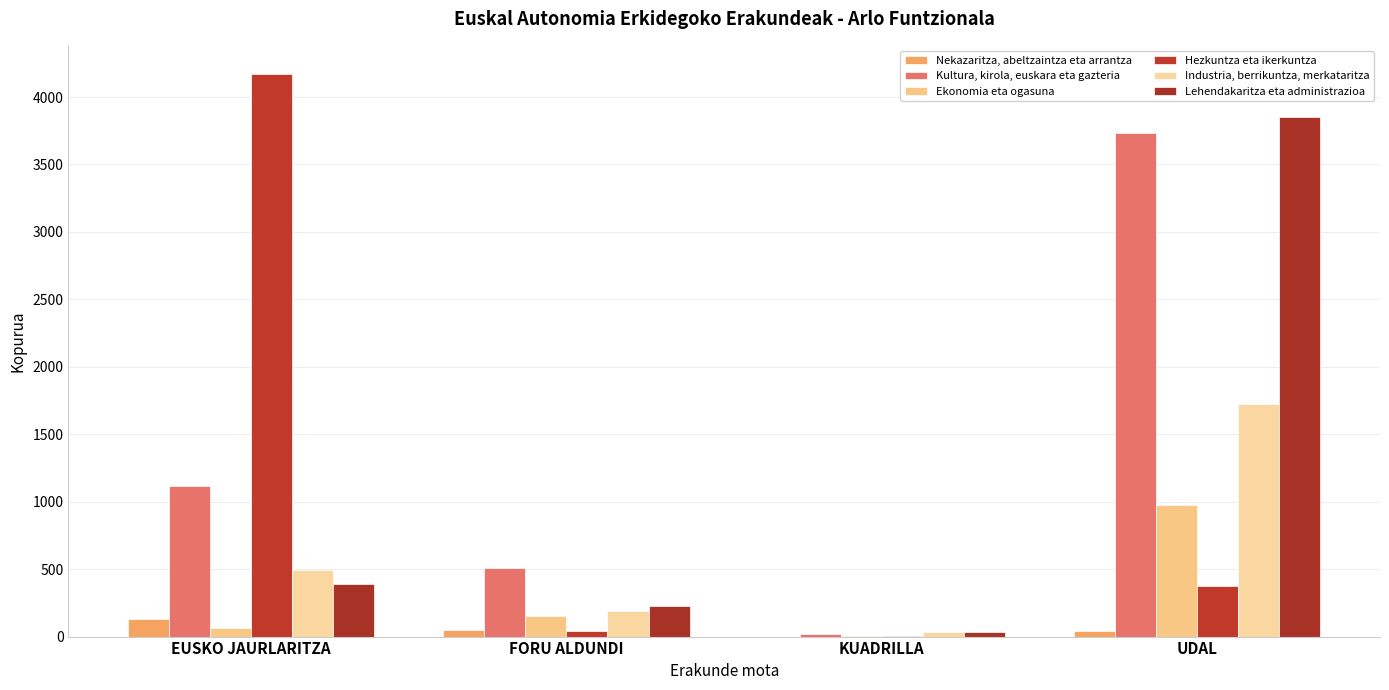

Does the chart contain stacked bars?

No